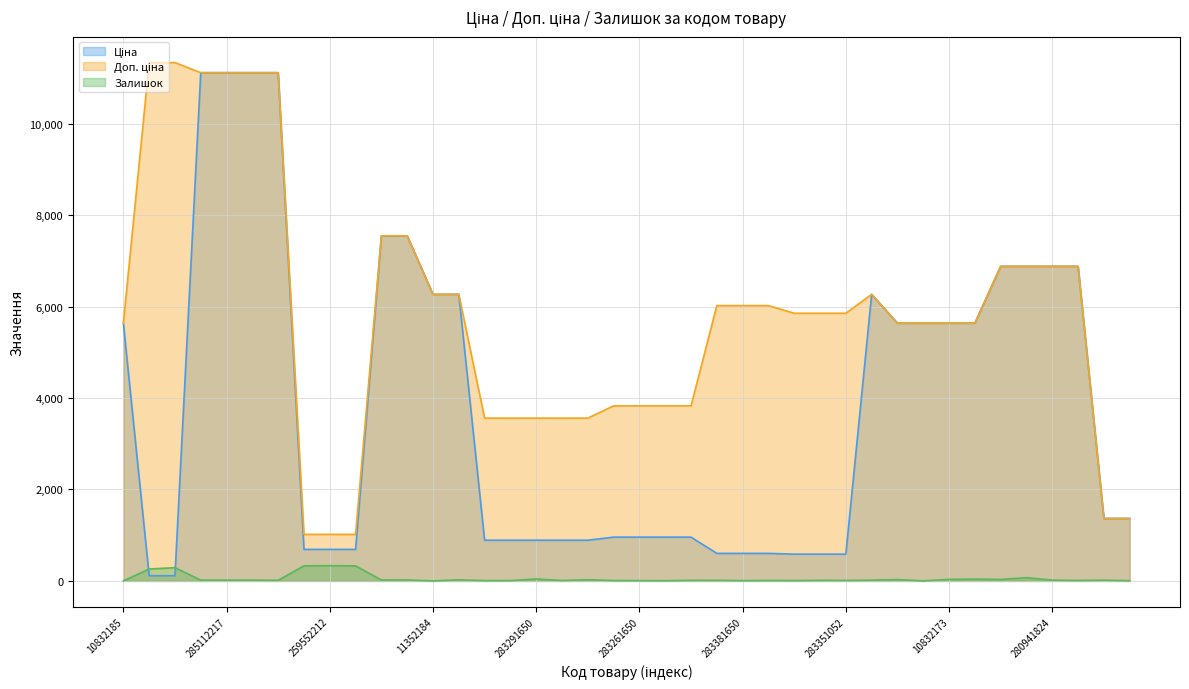

True or false: Доп. ціна has more than 1 points higher than both neighbors.

False